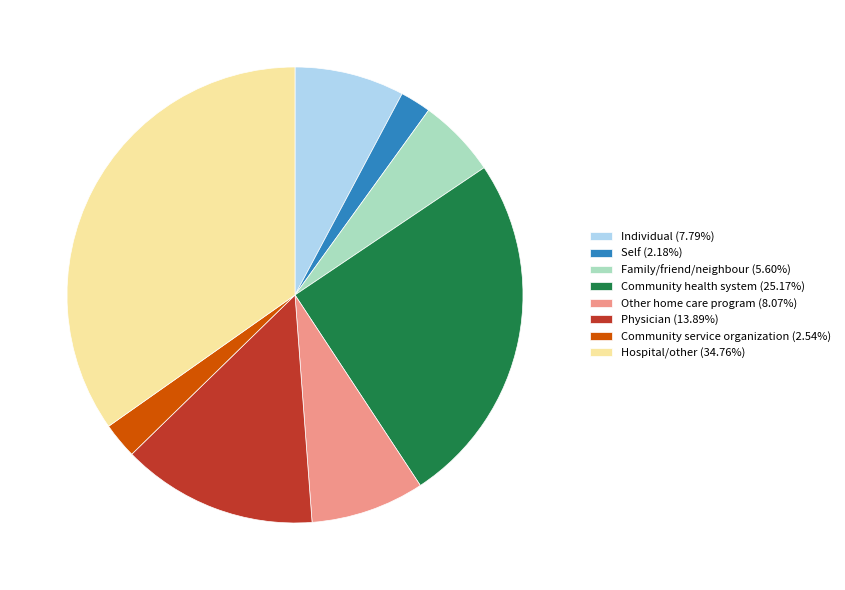

Count the number of slices in the pie.

8